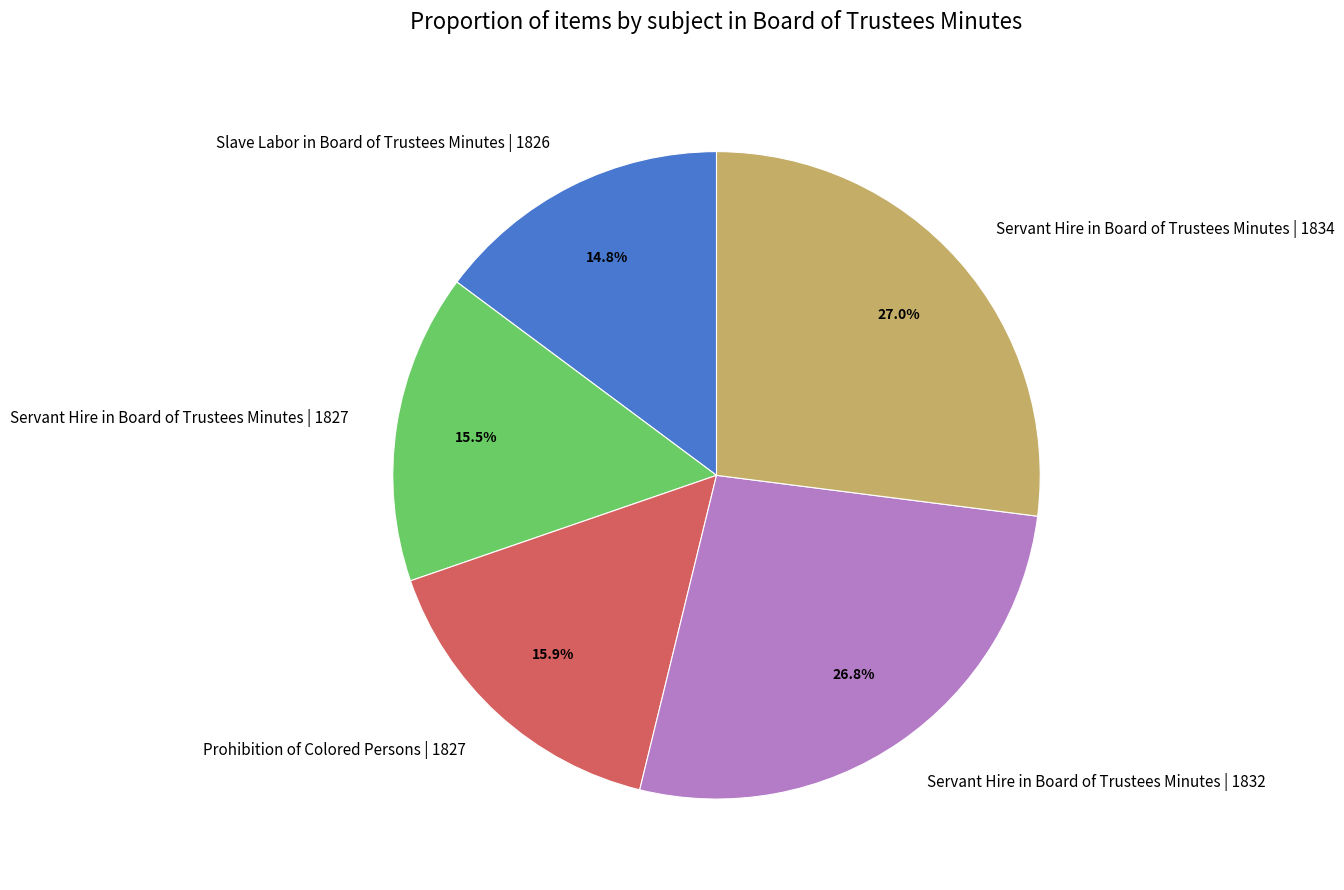

Is it true that Servant Hire in Board of Trustees Minutes | 1832 is 37% of the pie?

False